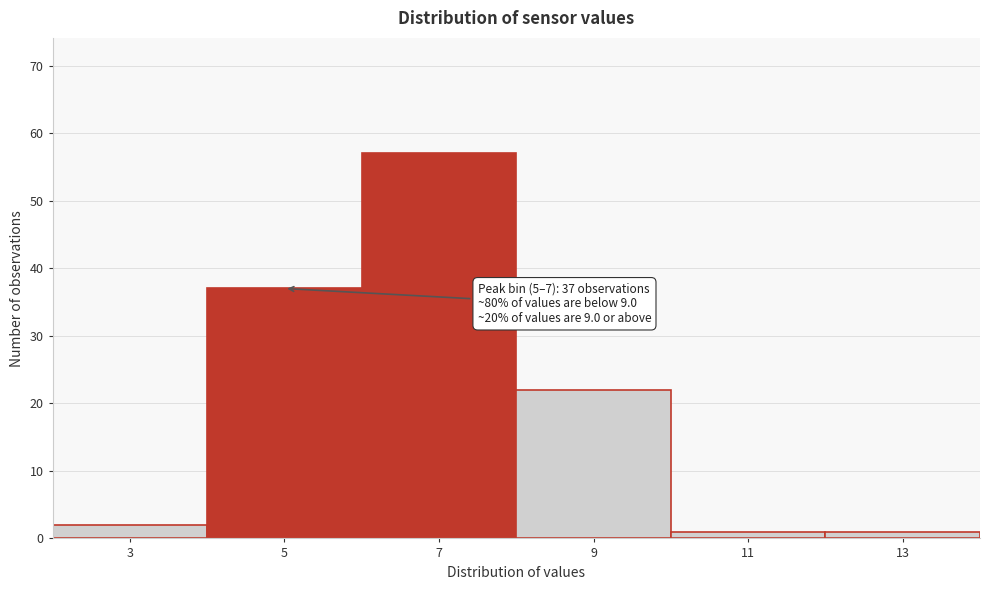

Reading left to right, extract all data points from this chart.

2	37	57	22	1	1